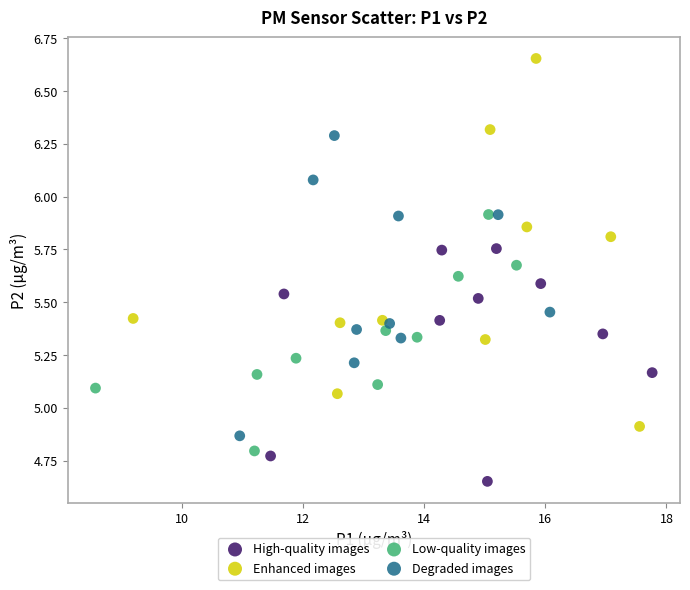

Which series reaches the minimum Y coordinate?

High-quality images